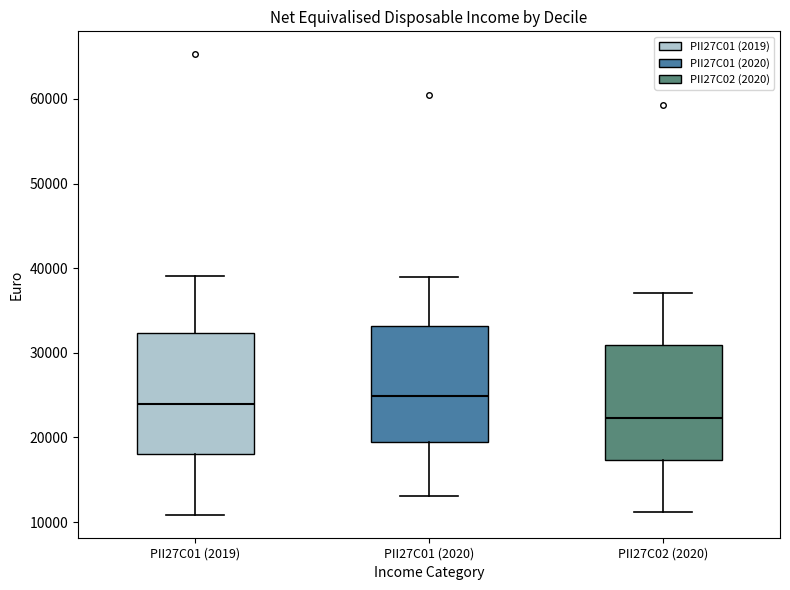

Reading left to right, read every box against the y-axis: the position of its median line, the range the box covers, and the ends of its whiskers. The values are not printed on the chart, so give them approximately, as read against the axis.

PII27C01 (2019): median 24000, box 18000 to 32000, whiskers 11000 to 39000
PII27C01 (2020): median 25000, box 19000 to 33000, whiskers 13000 to 39000
PII27C02 (2020): median 22000, box 17000 to 31000, whiskers 11000 to 37000